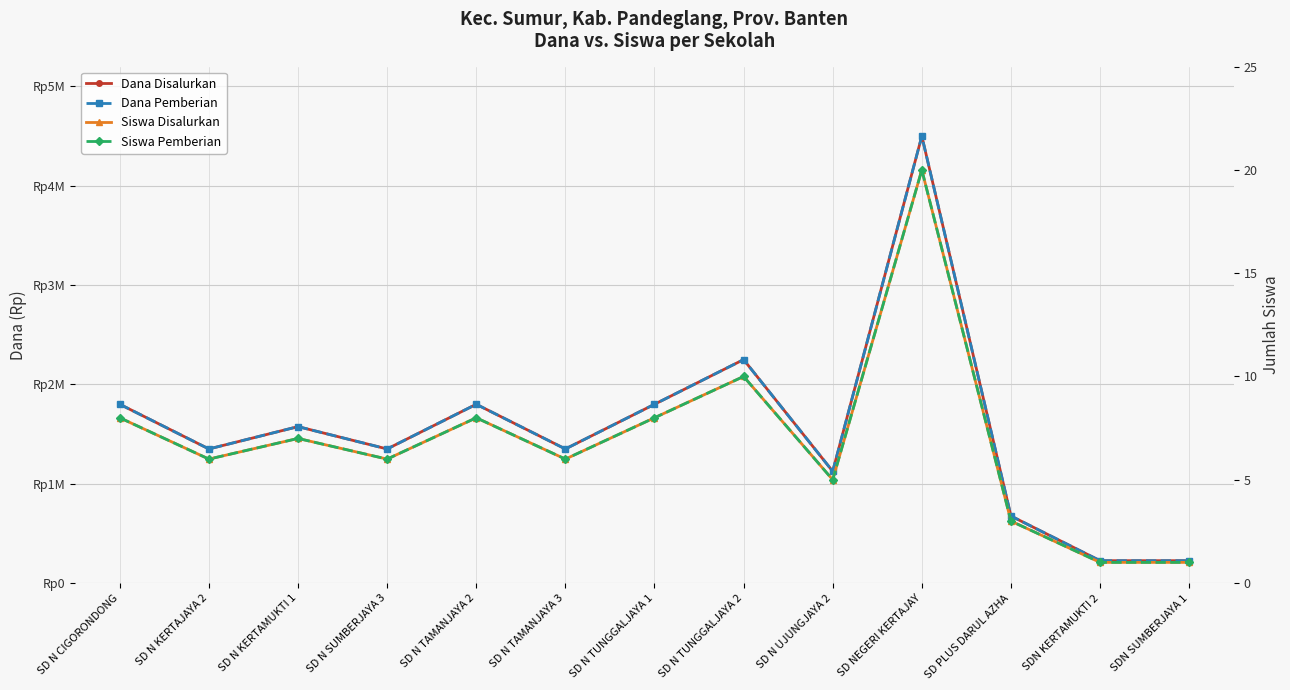

What is the highest value of the Dana Disalurkan series?

4500000